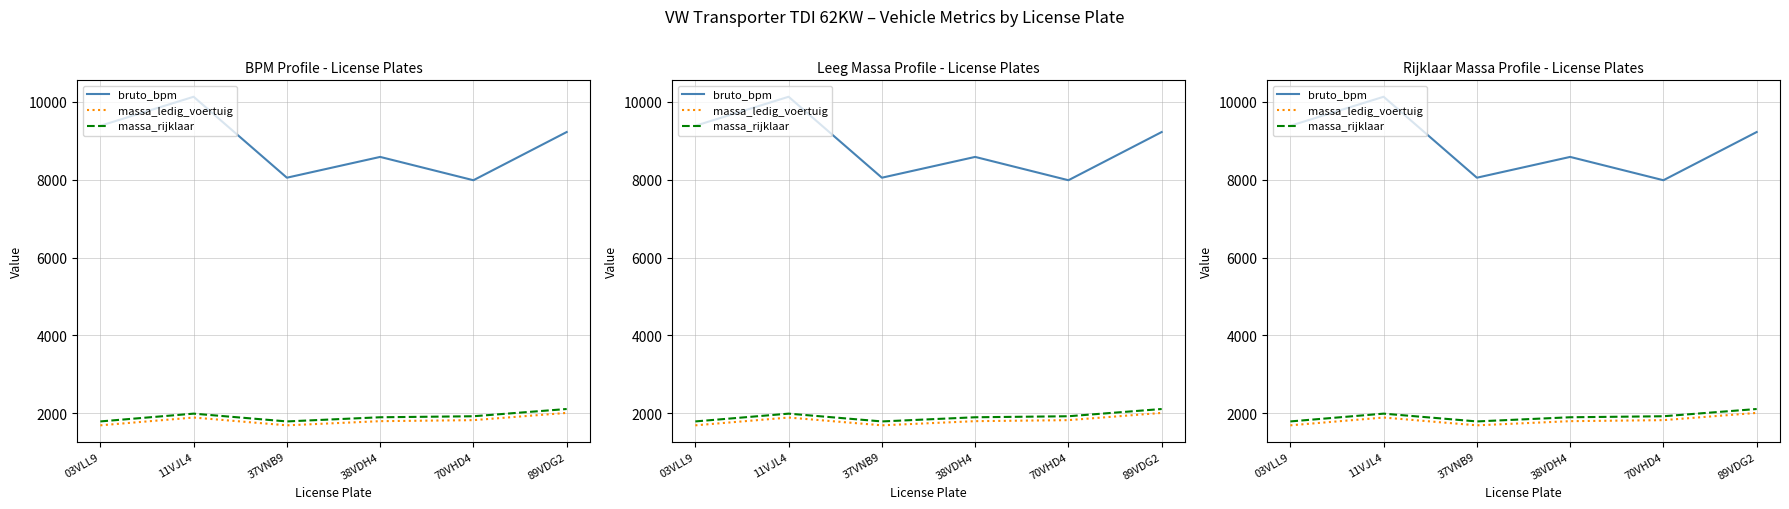

Which series has the largest range (max minus min)?

bruto_bpm